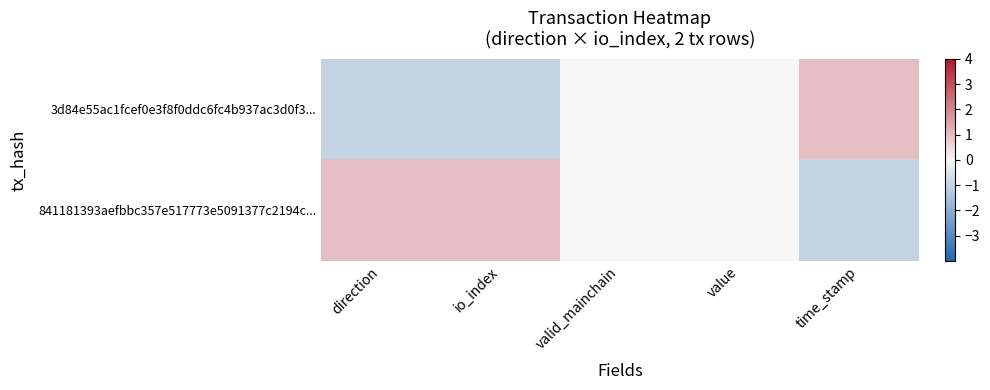

Which series has the largest total across all categories?

841181393aefbbc357e517773e5091377c2194c...